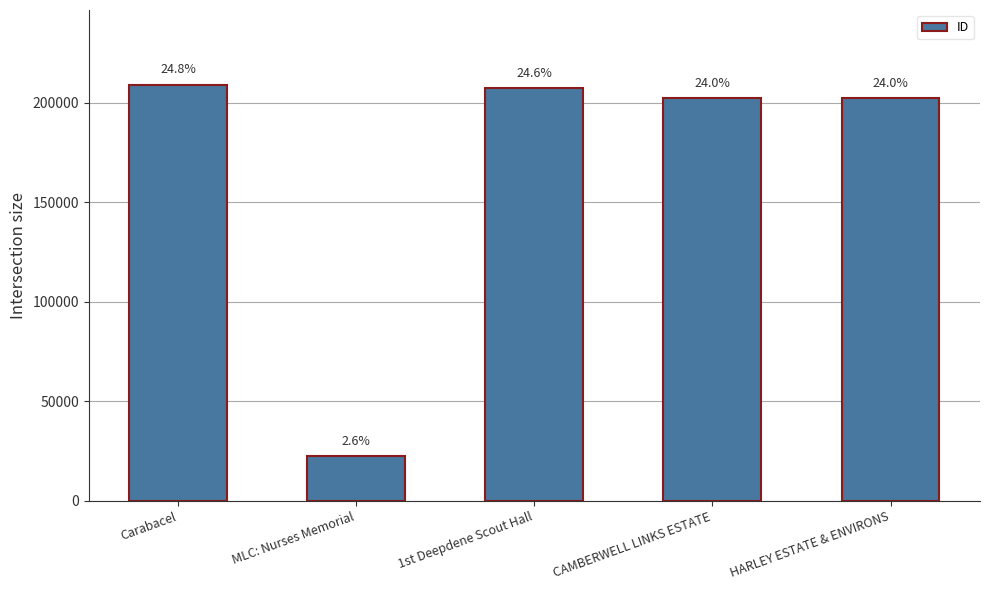

What is the label of the 1st bar from the left?

Carabacel